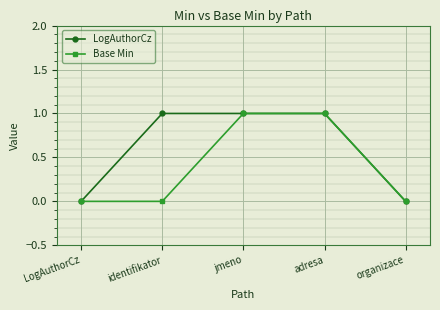

List the series in order of their overall mean, highest first.

LogAuthorCz, Base Min